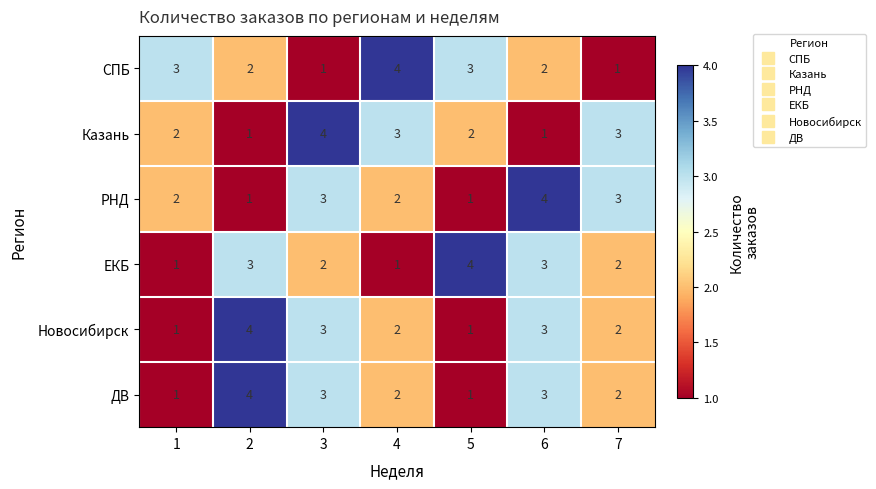

How many data points does each series have?

7